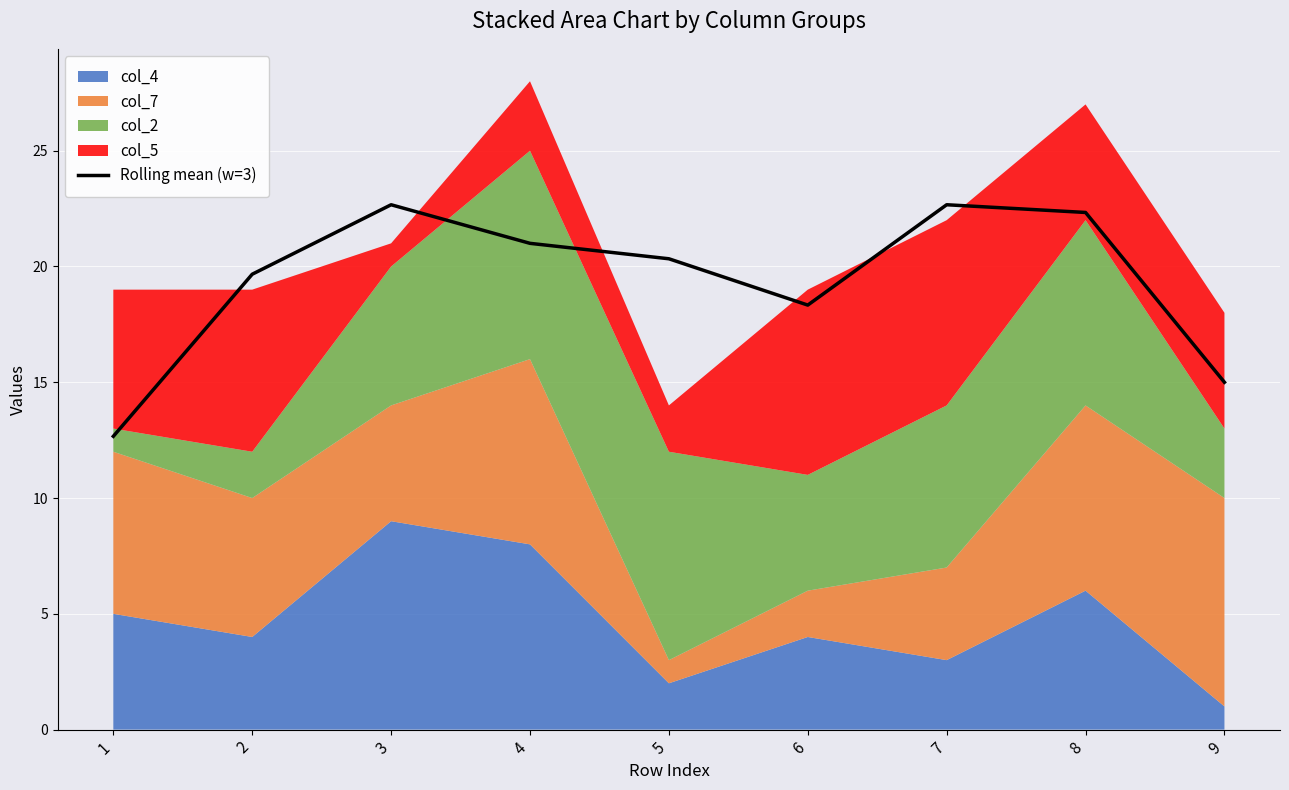

How many points are lower than both their immediate neighbors (excluding endpoints)?

1